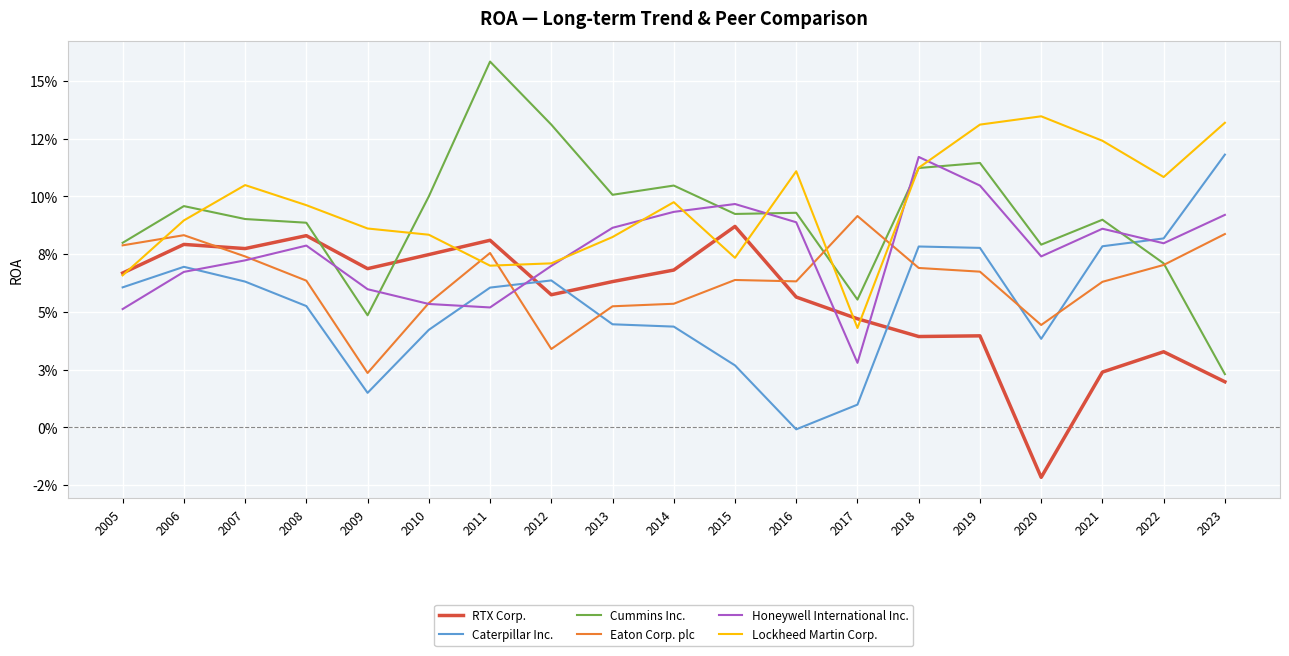

Which series has the largest total across all categories?

Lockheed Martin Corp.